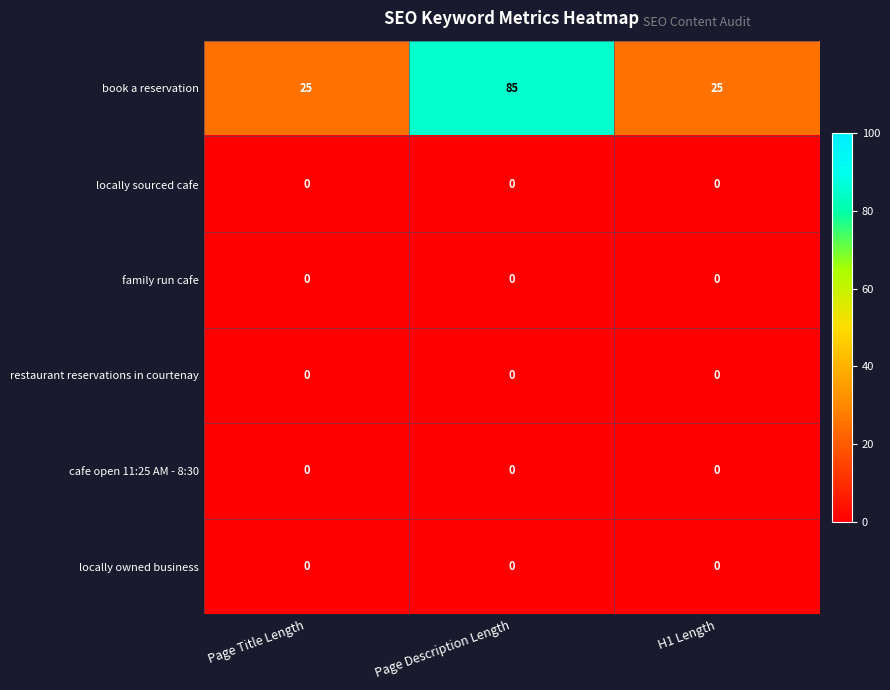

The book a reservation series shows 10 at H1 Length. True or false?

False